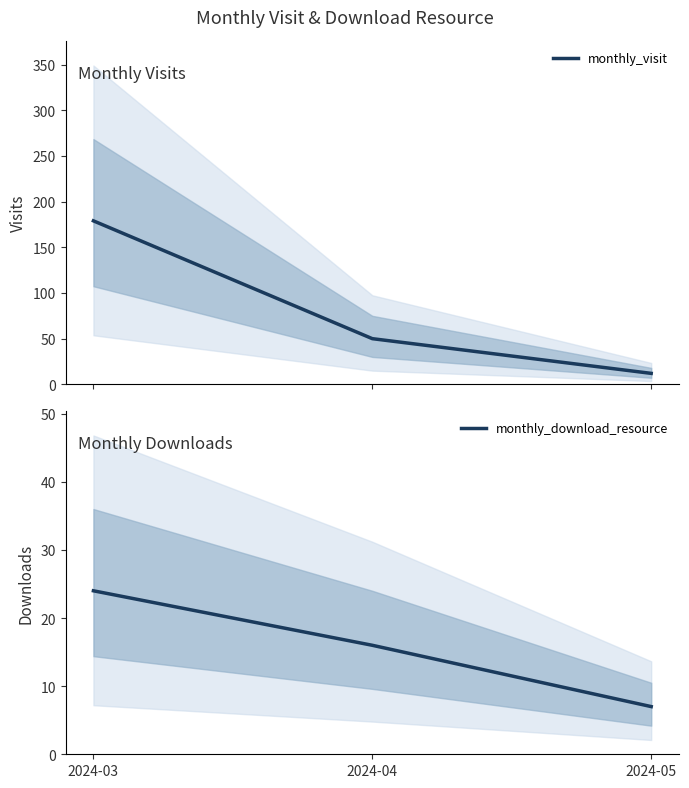

Which series has the largest total across all categories?

monthly_visit